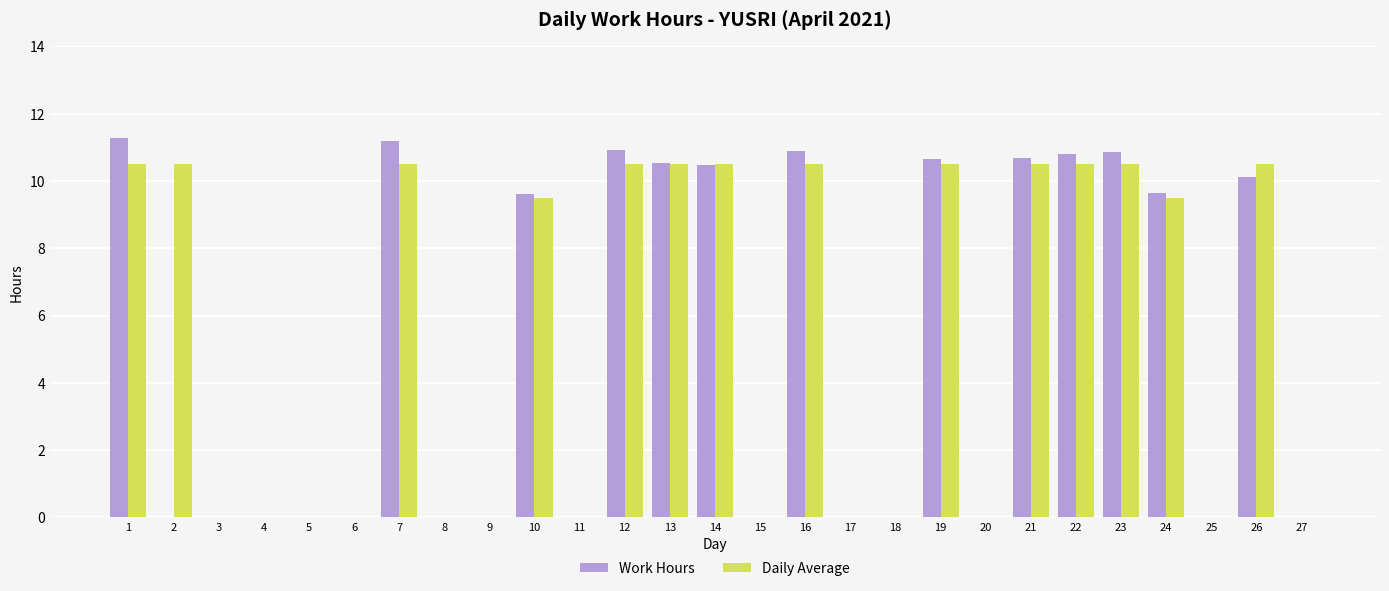

True or false: Work Hours has a value of 10.9 at 12.

True